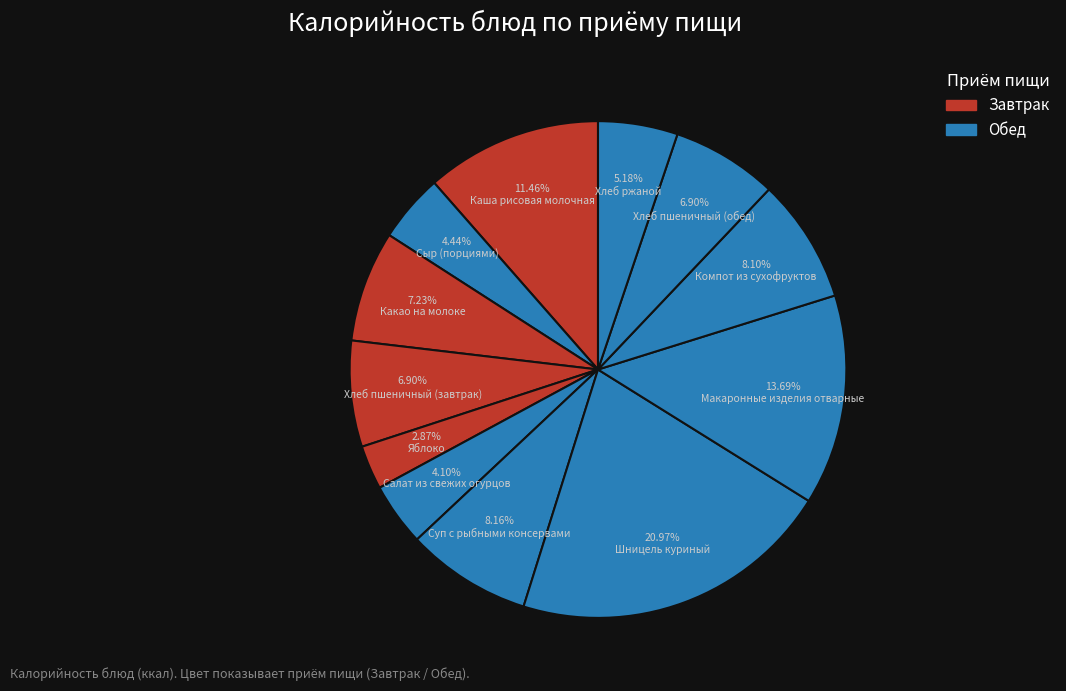

How many segments does this pie chart have?

12